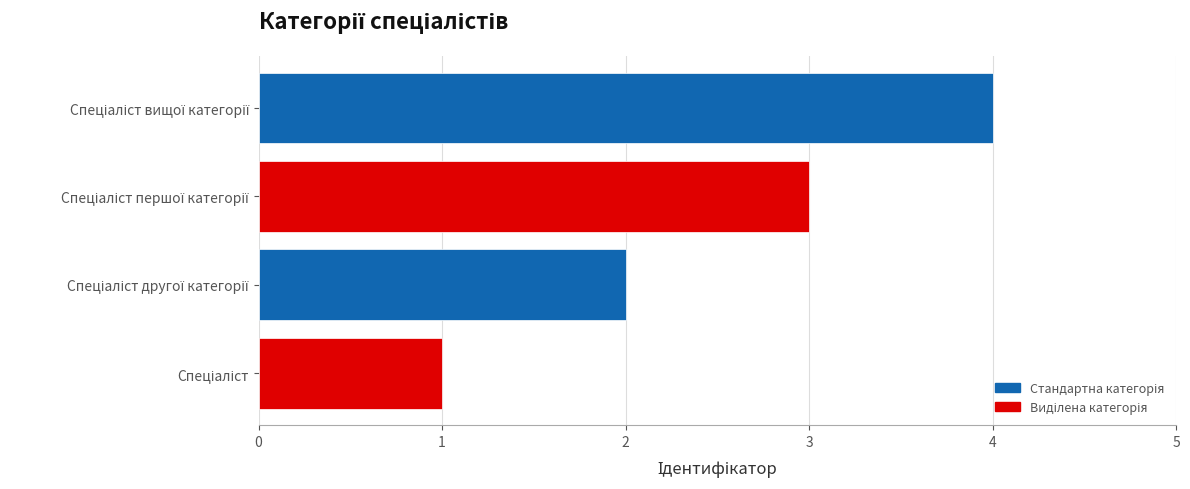

What is the greatest value displayed?

4